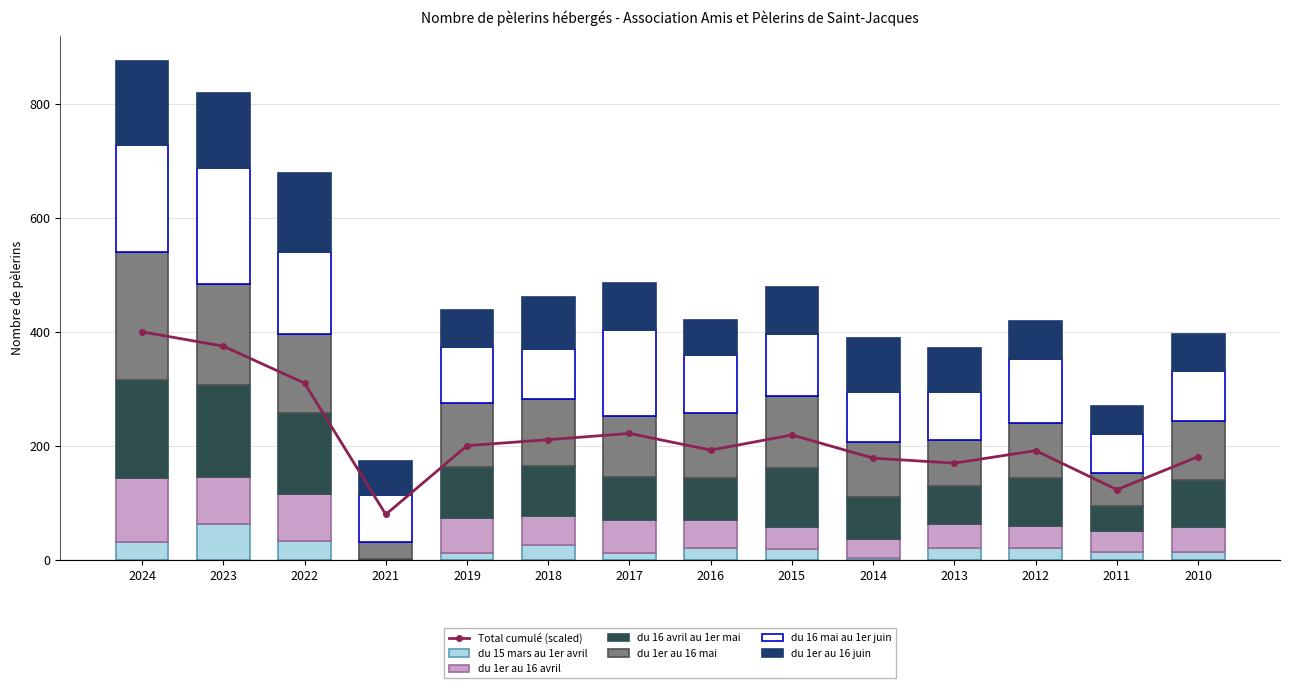

The du 1er au 16 mai series shows 61 at 2018. True or false?

False